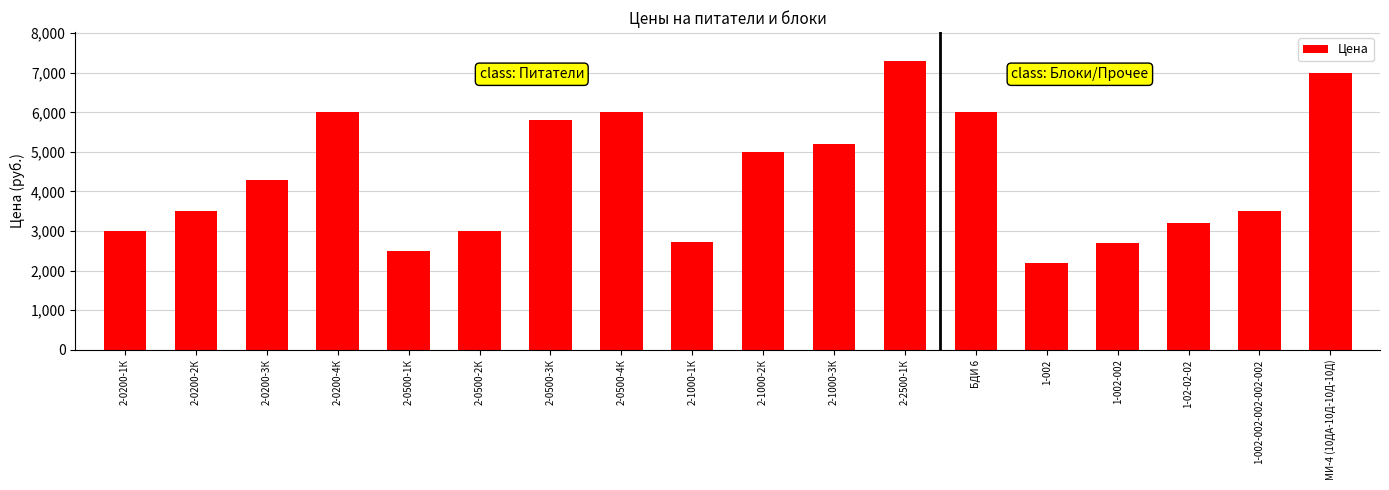

The value at 1-02-02-02 is 2094. True or false?

False